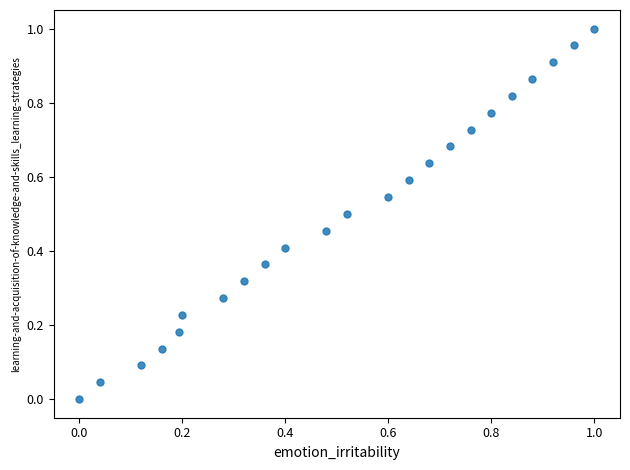

Count the number of points in this scatter plot.

23